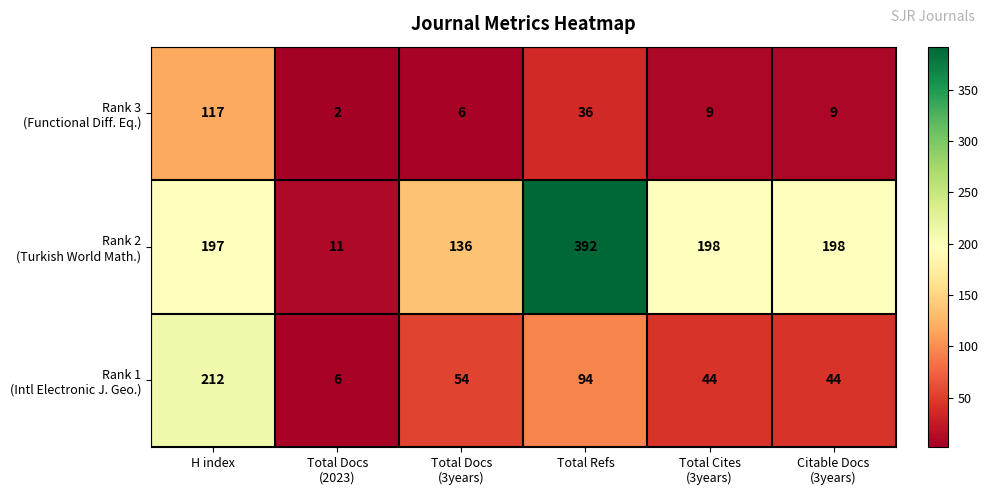

At how many categories does at least one series exceed 344?

1